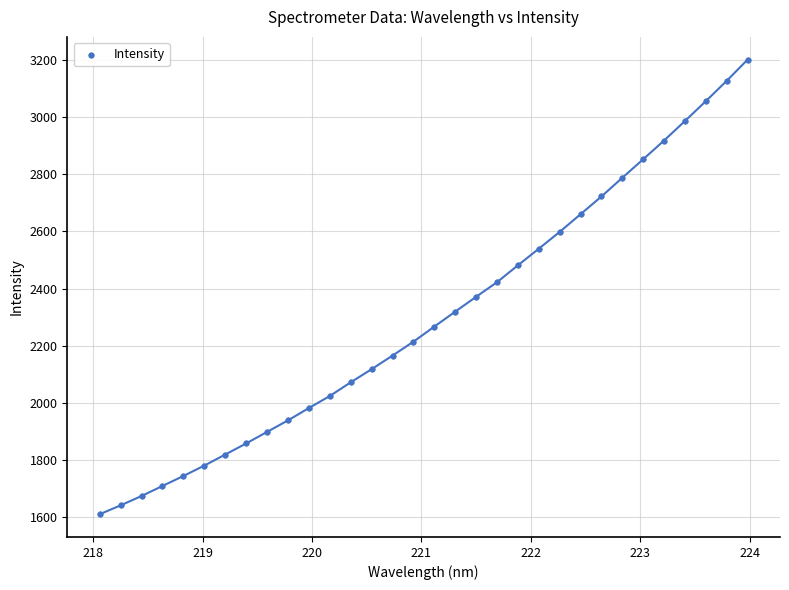

What is the range of X values (max minus min)?

5.9